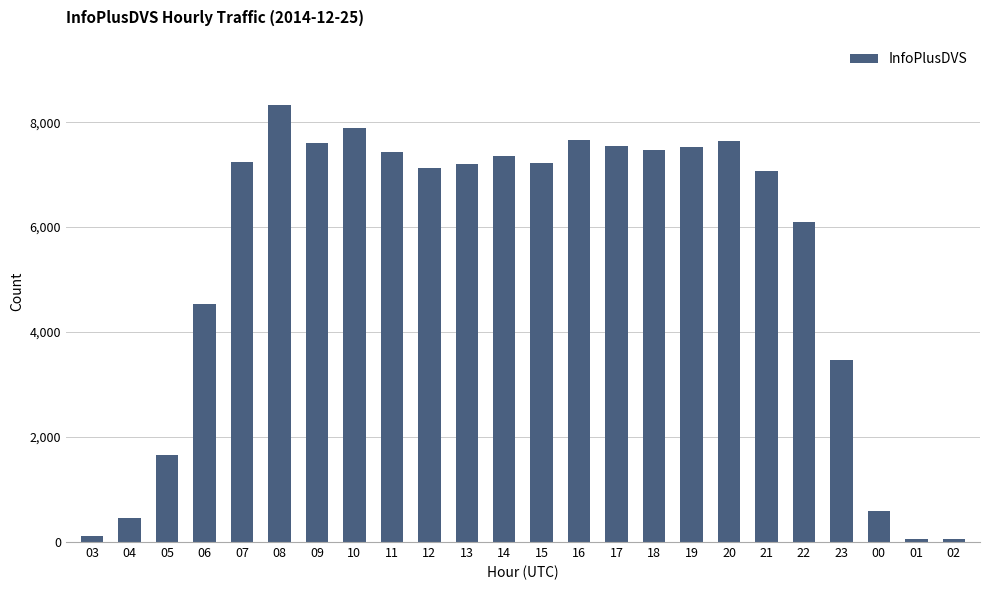

How many series are shown in this chart?

1